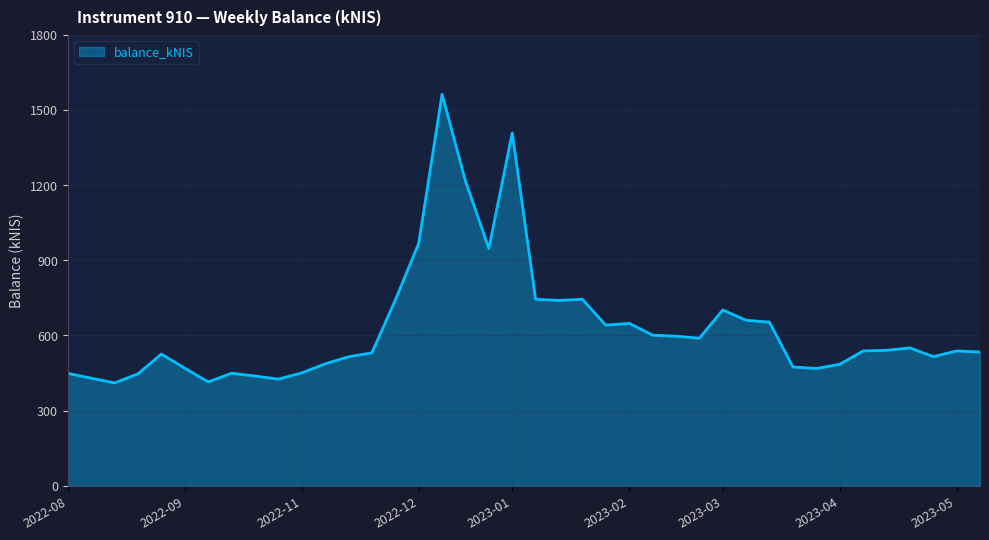

What is the smallest value displayed?

410.6